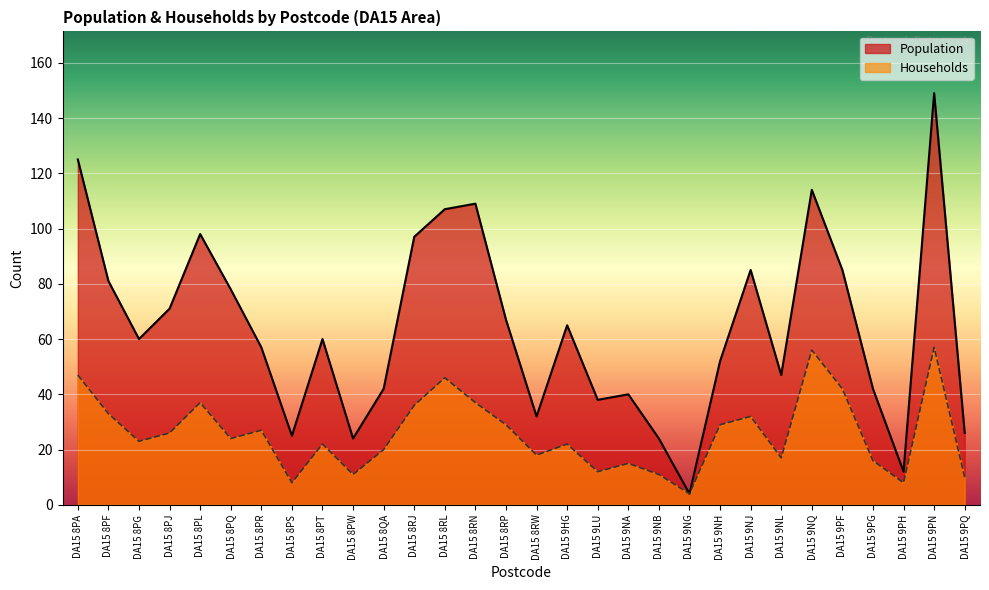

What is the sum of all Households values?

775